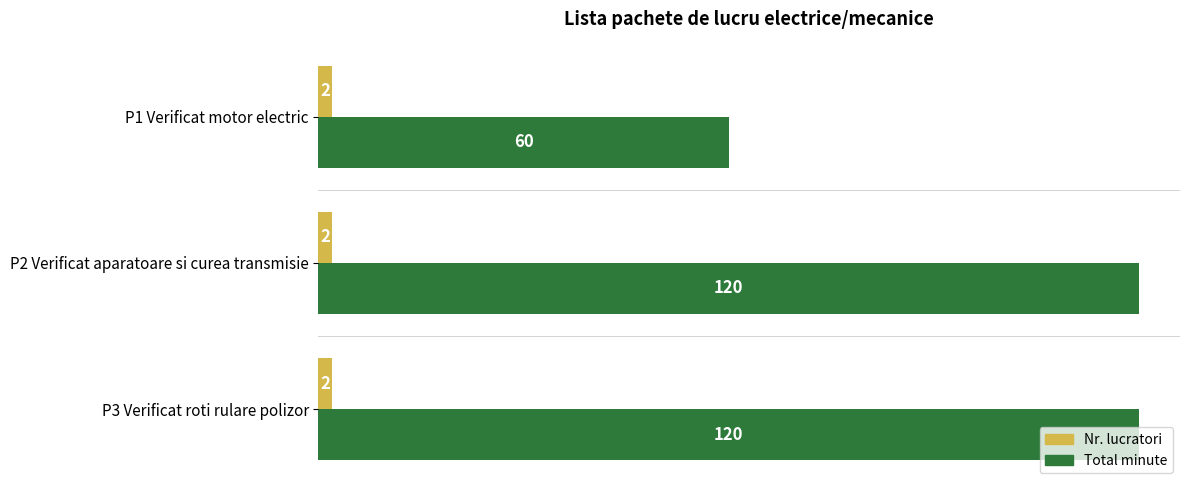

Is the value of Nr. lucratori at P3 Verificat roti rulare polizor greater than the value of Total minute at P1 Verificat motor electric?

No